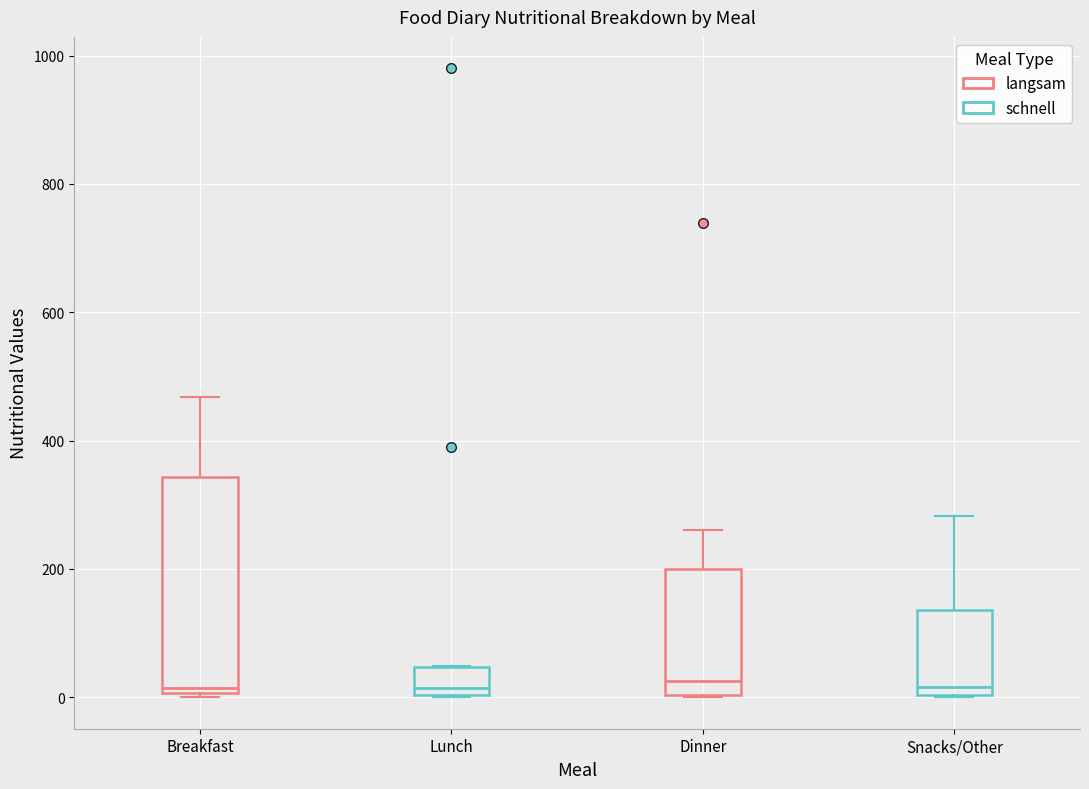

Reading left to right, read every box against the y-axis: the position of its median line, the range the box covers, and the ends of its whiskers. The values are not printed on the chart, so give them approximately, as read against the axis.

Breakfast: median 20, box 0 to 340, whiskers 0 to 460
Lunch: median 20, box 0 to 40, whiskers 0 to 40
Dinner: median 20, box 0 to 200, whiskers 0 to 260
Snacks/Other: median 20, box 0 to 140, whiskers 0 to 280